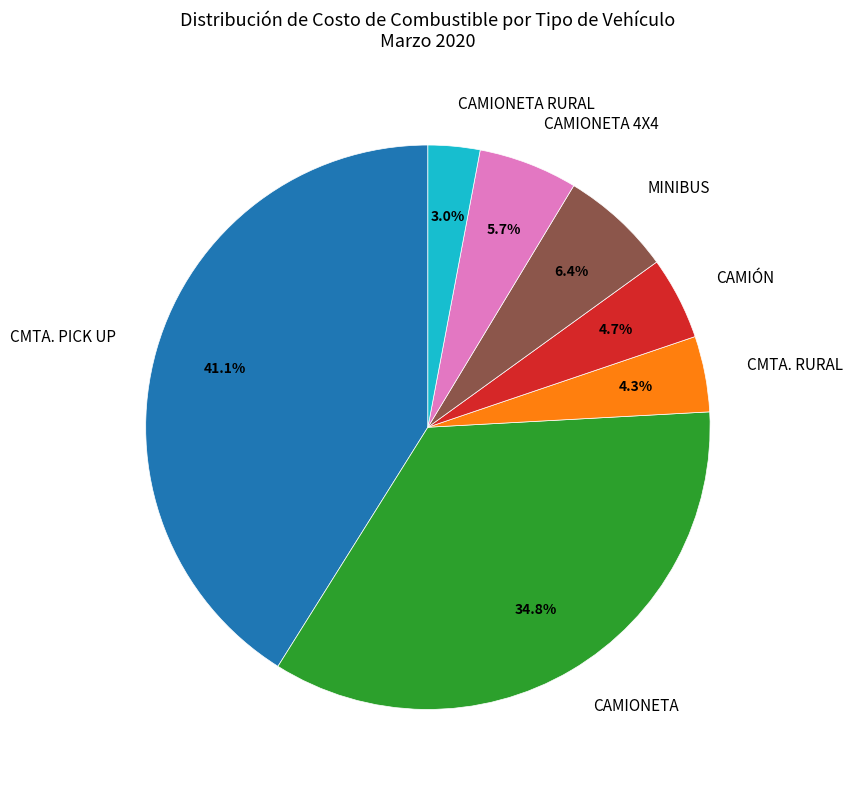

To the nearest percent, what portion does MINIBUS represent?

6%